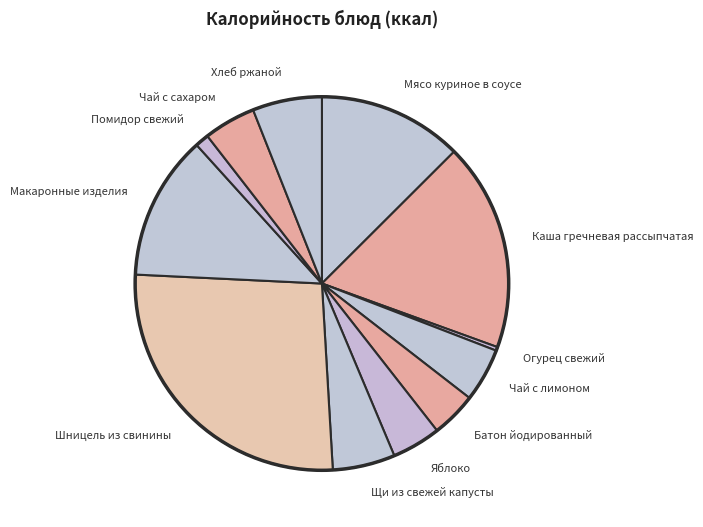

True or false: Щи из свежей капусты accounts for 5% of the total.

True